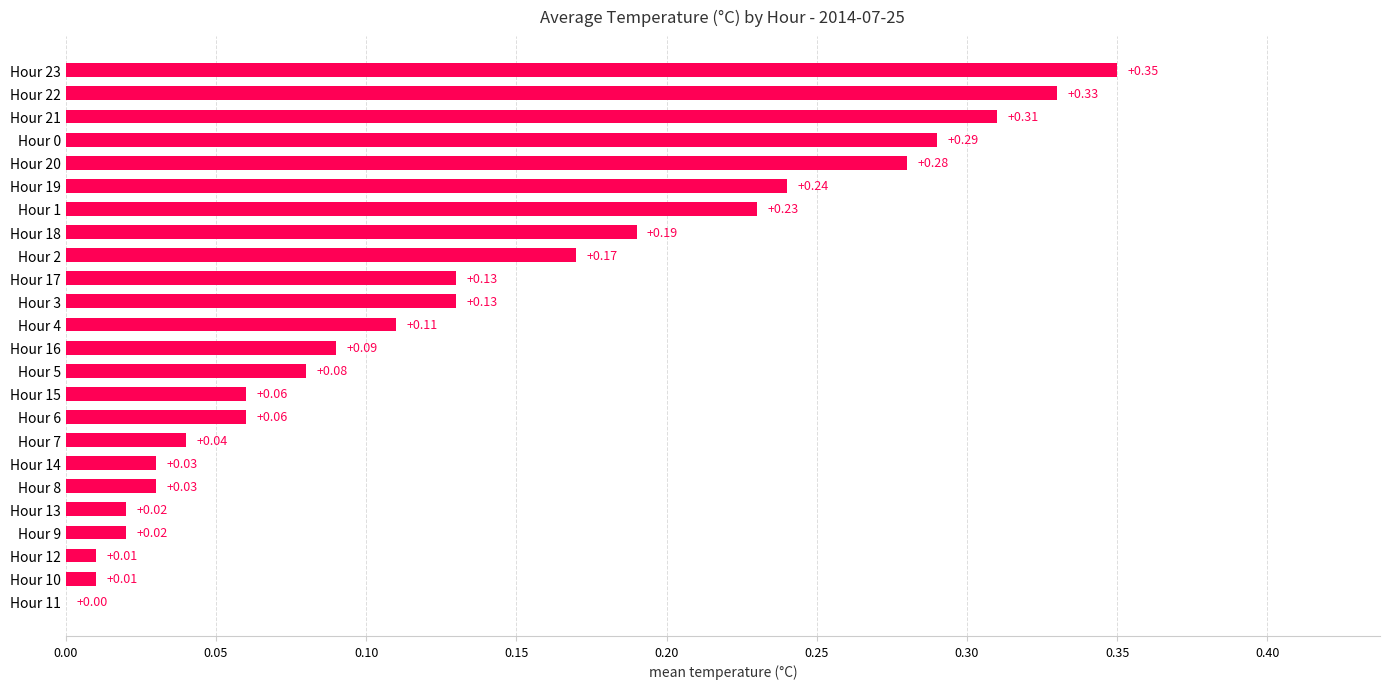

How many values are above zero?

23